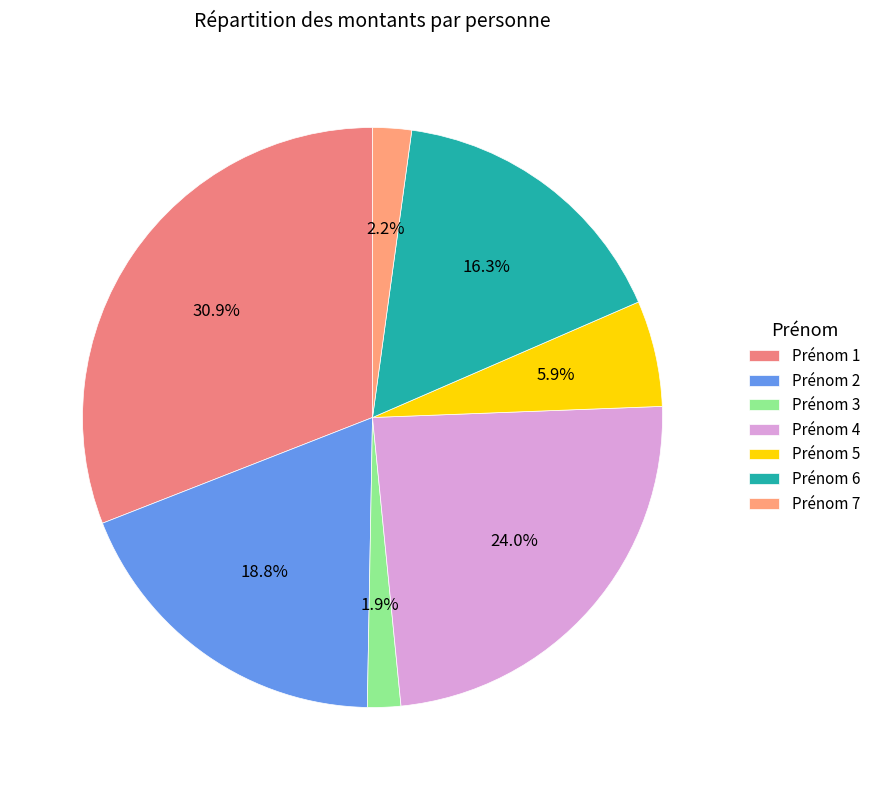

Count the number of slices in the pie.

7